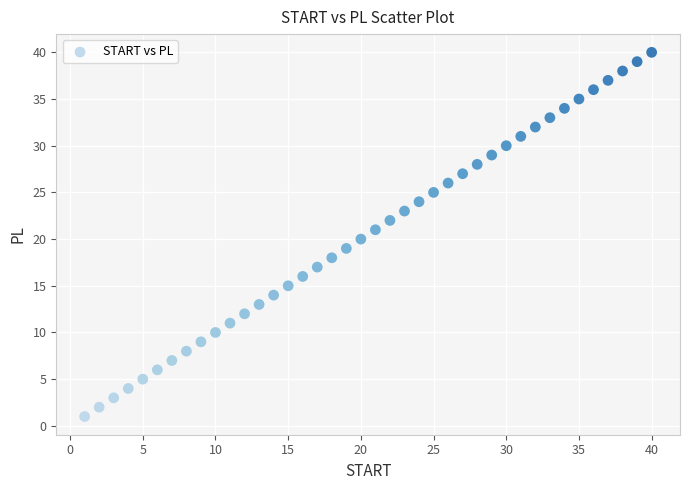

What is the range of Y values (max minus min)?

39